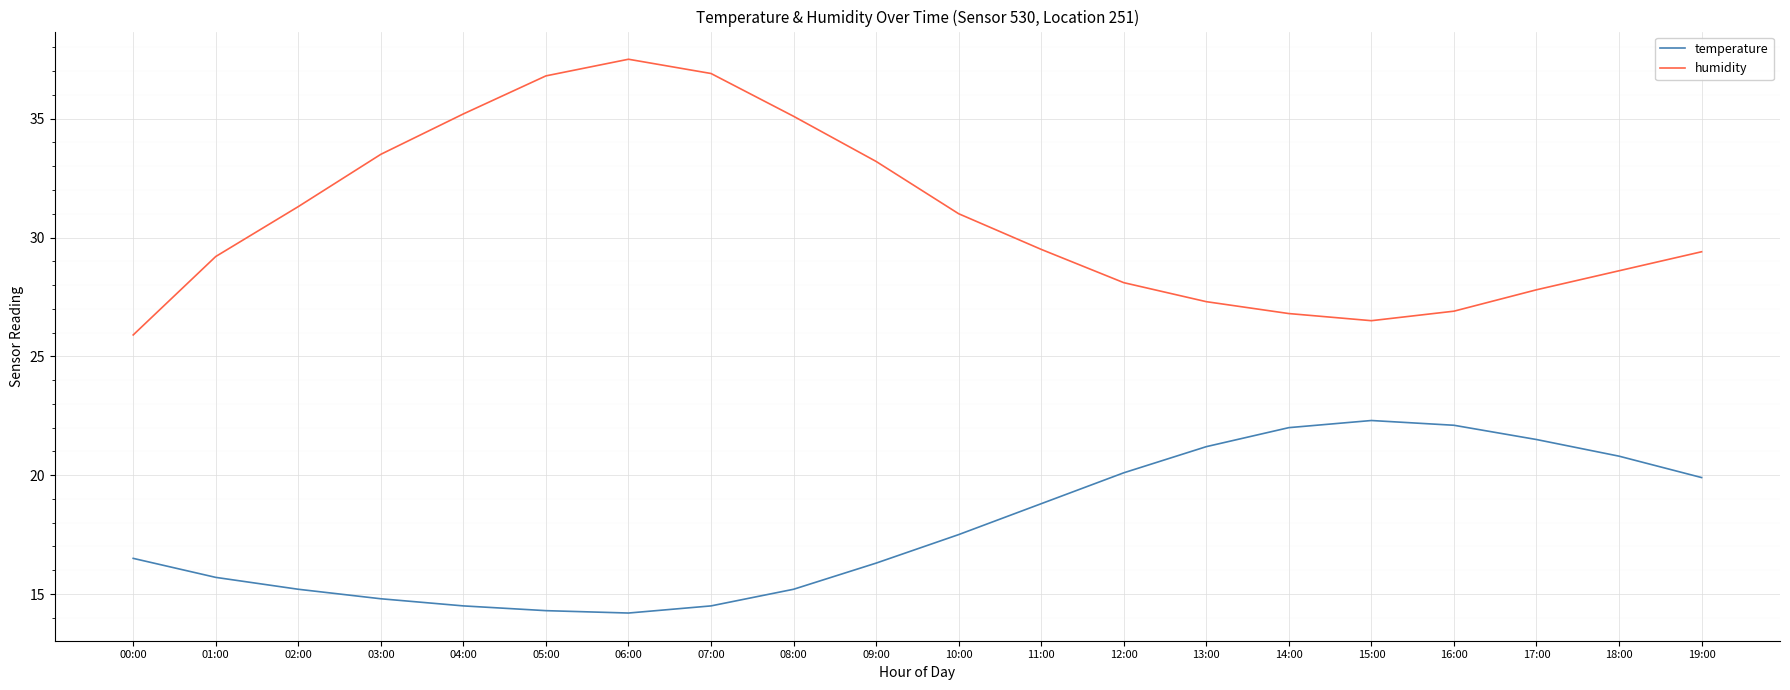

What is the average value of the temperature series?

17.9